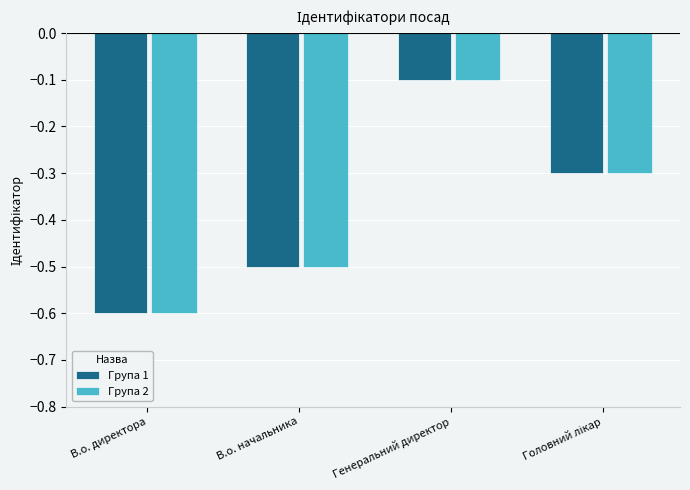

What is the difference between the maximum and second lowest values in the Група 1 series?

0.4